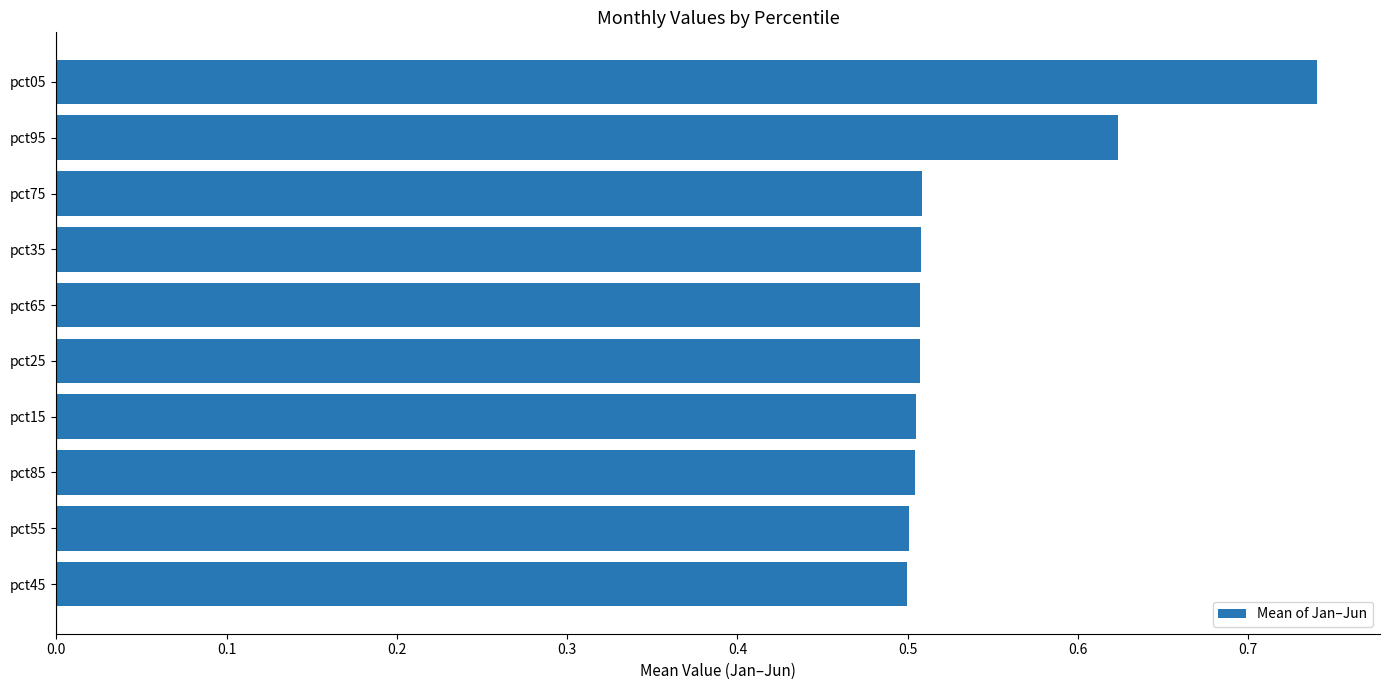

Count the values in the range 0 to 1.

10